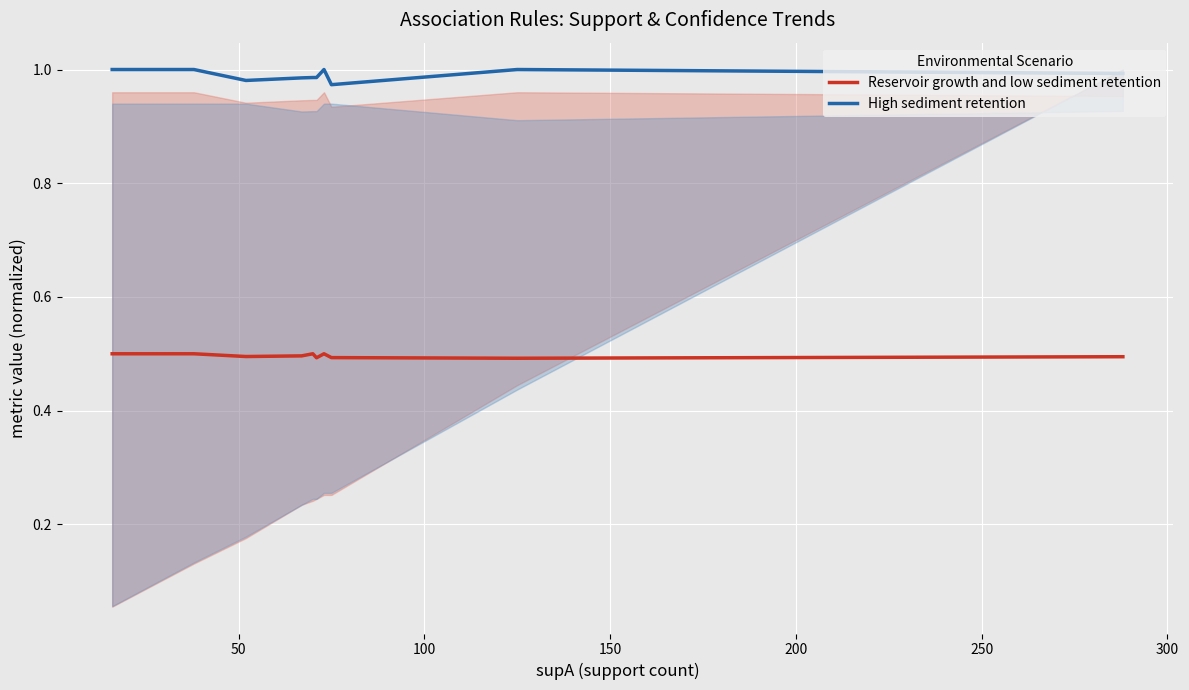

Rank the series by their average value, from lowest to highest.

Reservoir growth and low sediment retention, High sediment retention